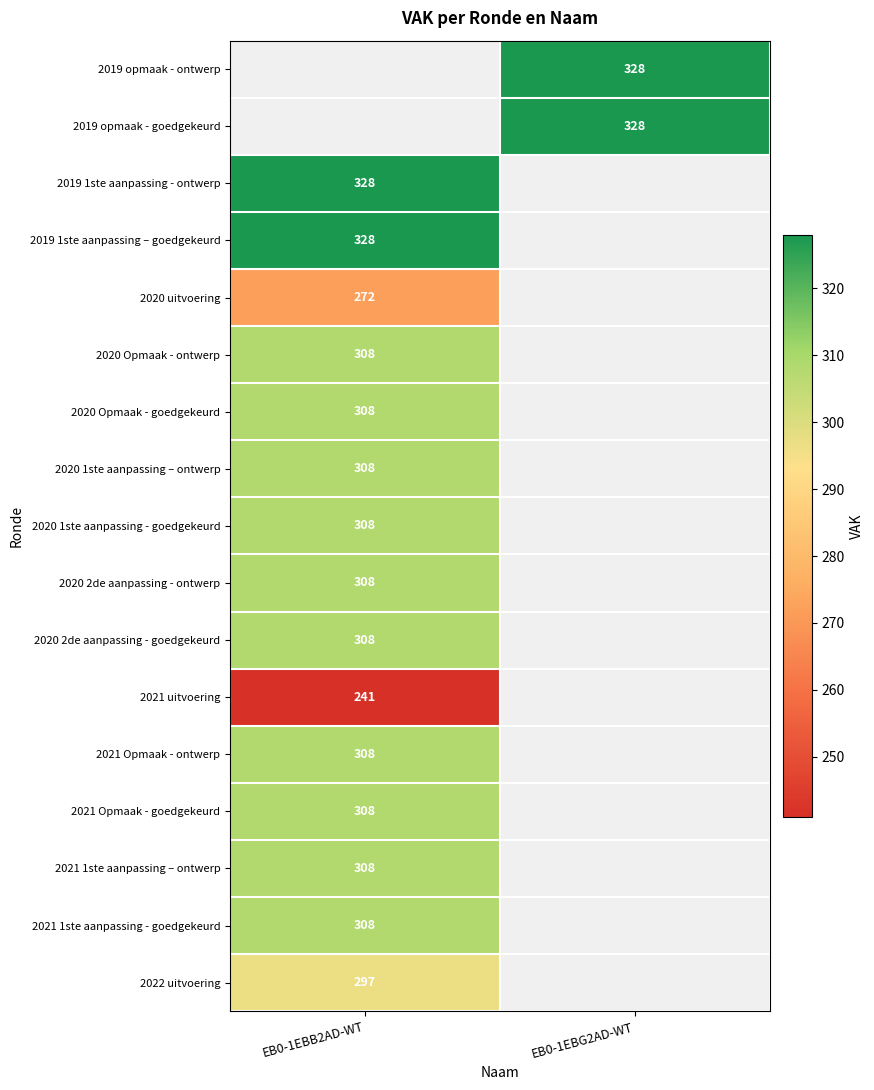

The 2020 1ste aanpassing – ontwerp series shows 537.0 at EB0-1EBB2AD-WT. True or false?

False